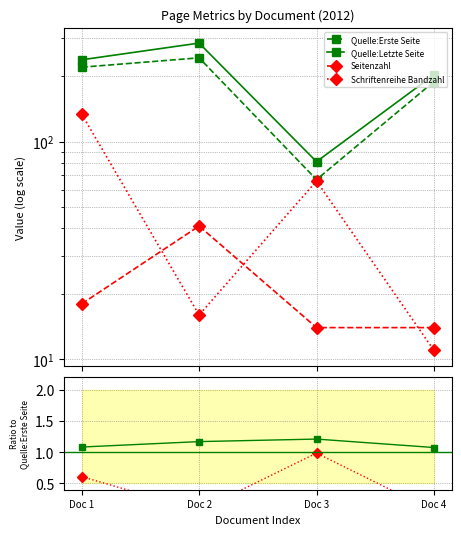

True or false: Quelle:Letzte Seite has more than 1 points higher than both neighbors.

False